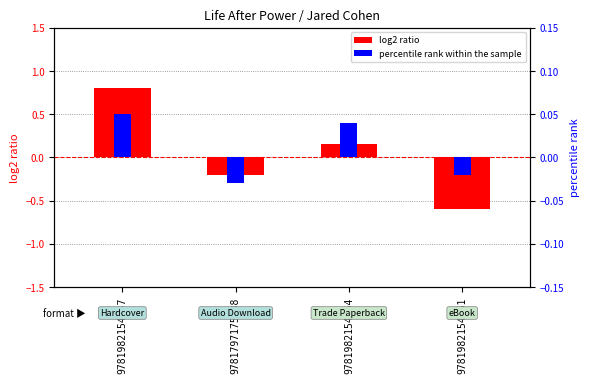

What is the sum of the log2 ratio values at 9781982154561 and 9781797175638?

-0.8